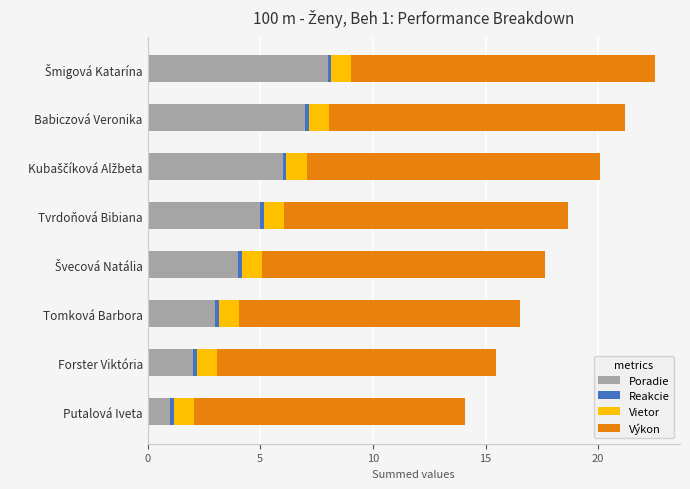

At which label does Poradie reach its minimum?

Putalová Iveta